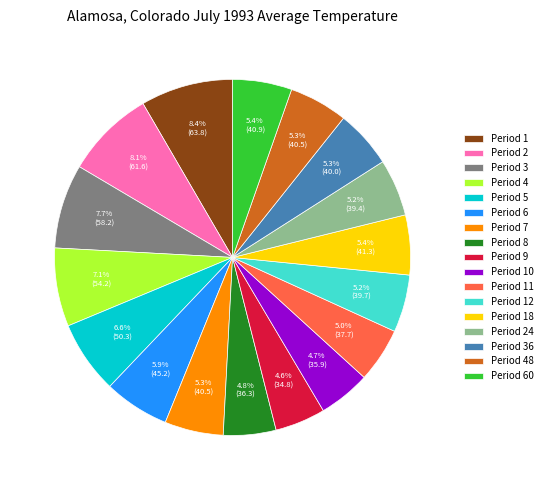

Between Period 6 and Period 7, which is larger?

Period 6